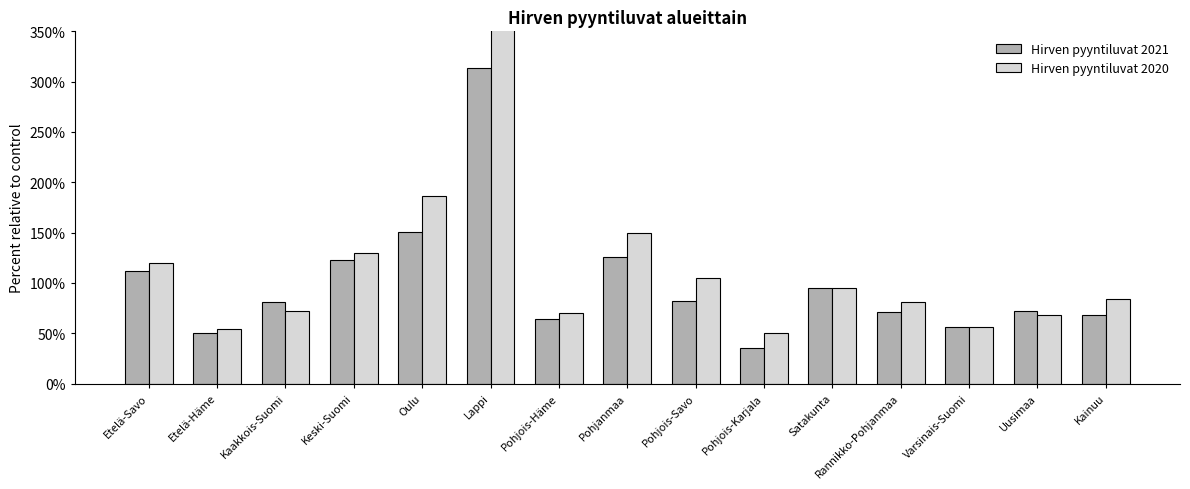

What is the maximum value shown in the chart?

397.8